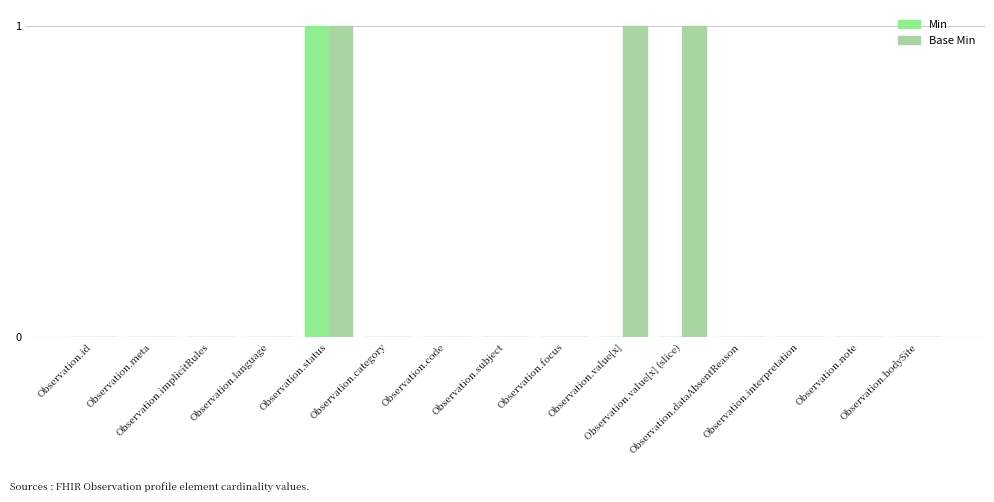

Which has a higher value, Observation.focus or Observation.bodySite?

Observation.focus